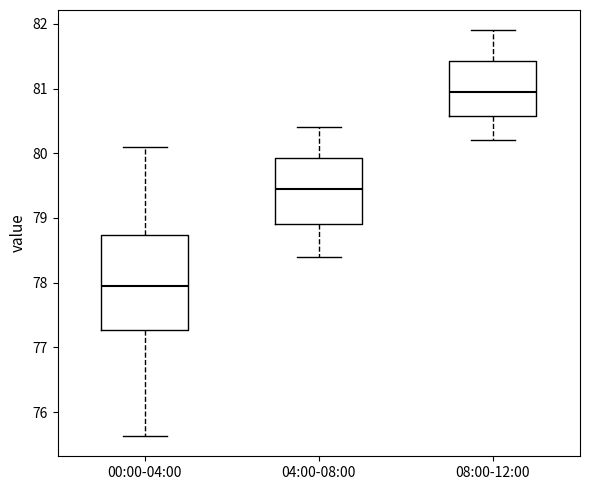

Reading left to right, read every box against the y-axis: the position of its median line, the range the box covers, and the ends of its whiskers. The values are not printed on the chart, so give them approximately, as read against the axis.

00:00-04:00: median 78.0, box 77.3 to 78.7, whiskers 75.6 to 80.1
04:00-08:00: median 79.5, box 78.9 to 79.9, whiskers 78.4 to 80.4
08:00-12:00: median 81.0, box 80.6 to 81.4, whiskers 80.2 to 81.9